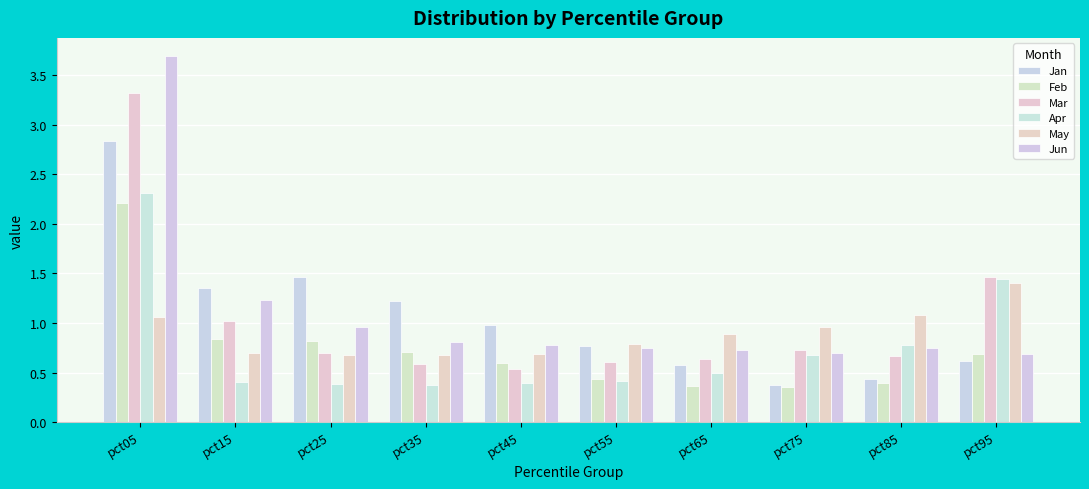

Which series has the largest total across all categories?

Jun